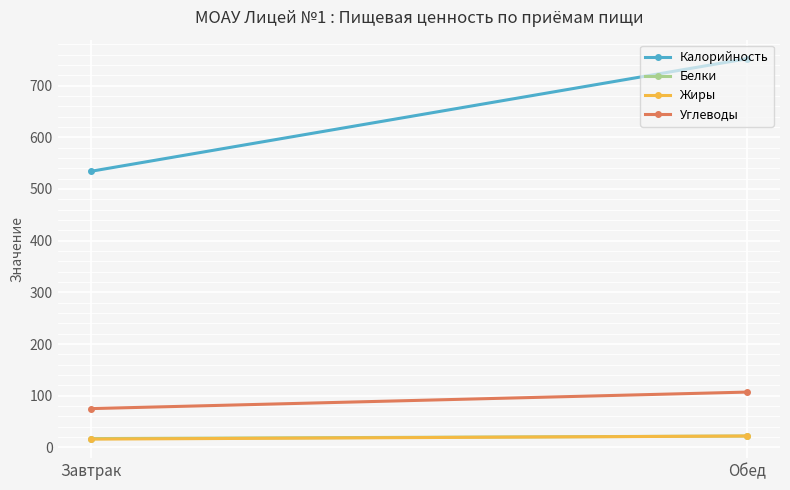

How many Углеводы values are between 75 and 107?

2